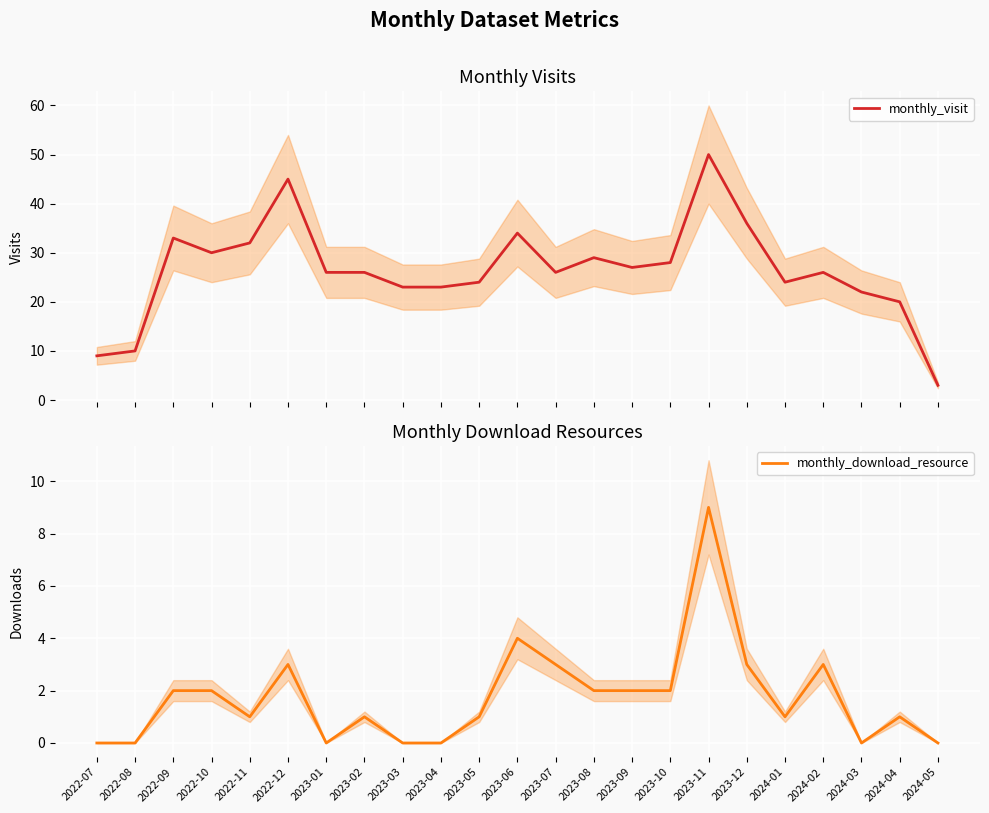

Count the number of data series in this chart.

2